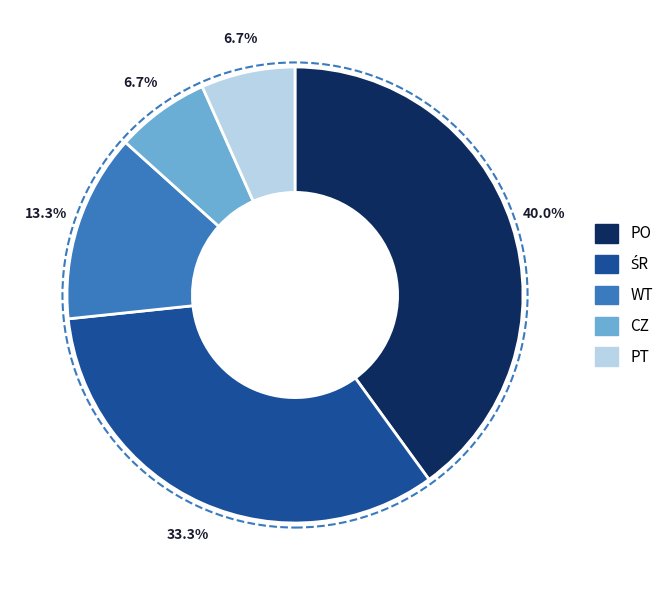

Does WT account for over 50% of the chart?

No